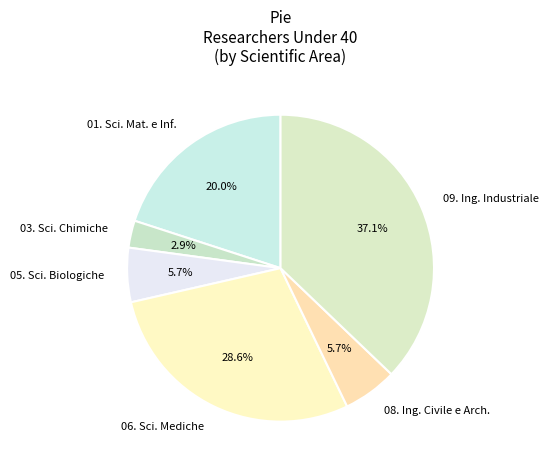

Combined, do 09. Ing. Industriale and 01. Sci. Mat. e Inf. account for over 50%?

Yes